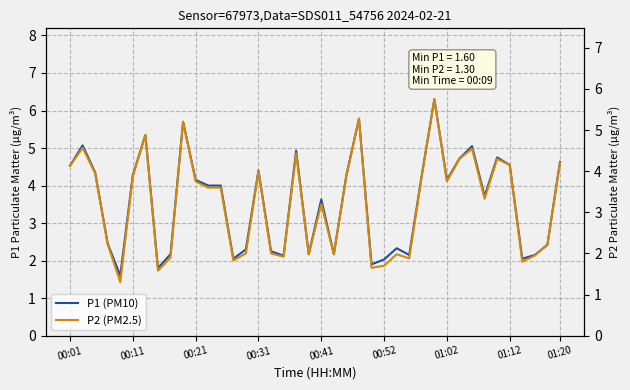

Read the P1 (PM10) value at 24.

1.9